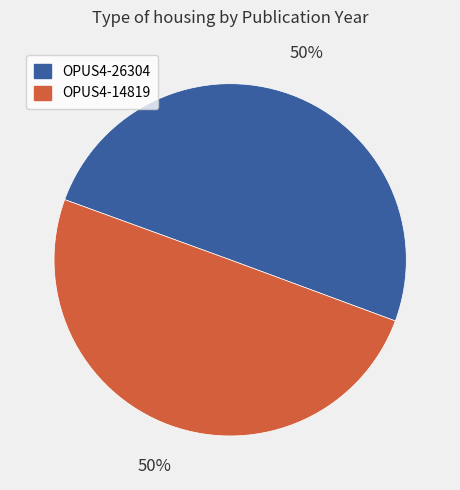

True or false: OPUS4-26304 accounts for 50% of the total.

True